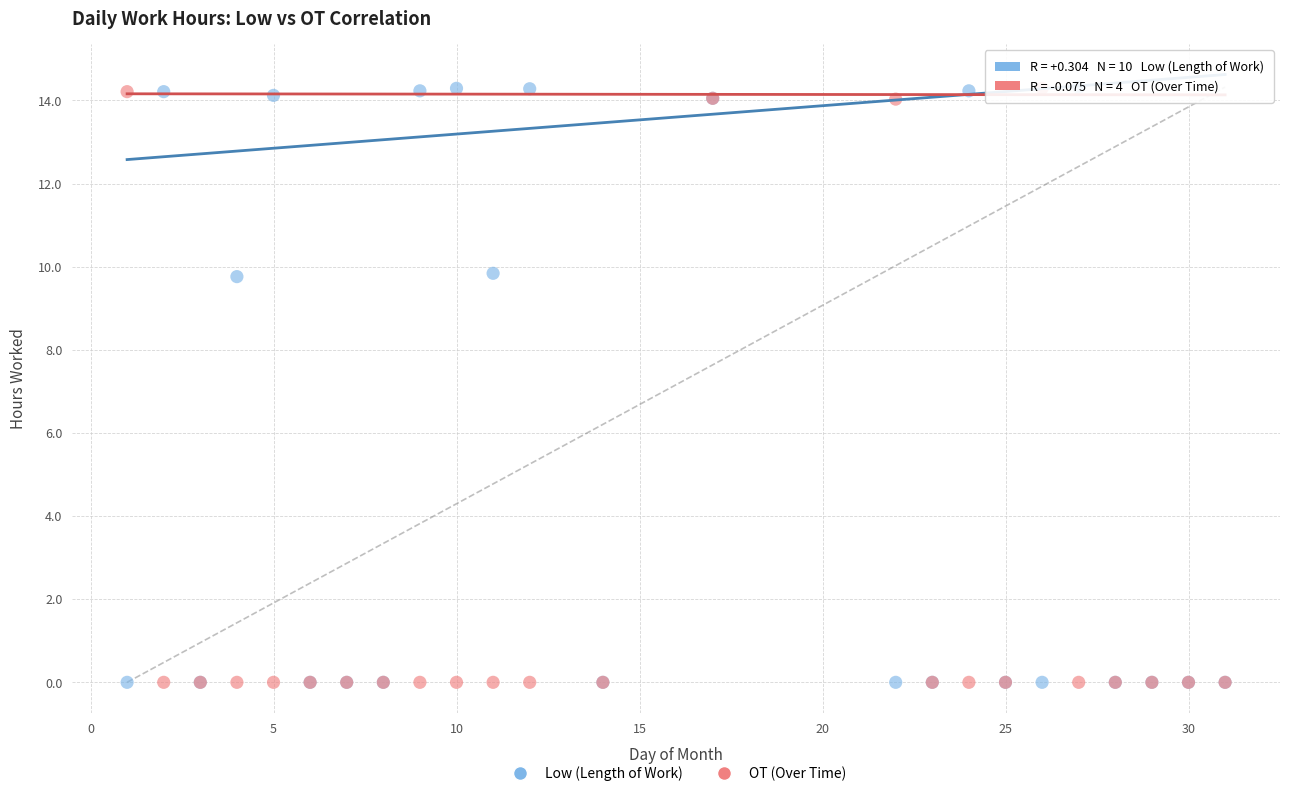

What are all the series names shown in the legend?

Low (Length of Work), OT (Over Time)